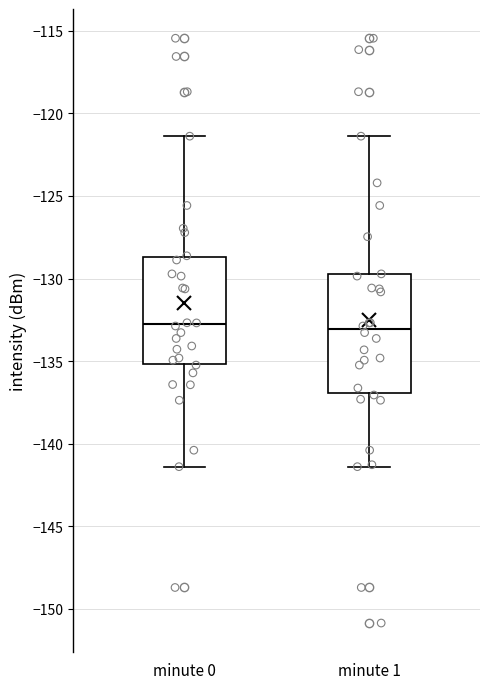

Reading left to right, transcribe this box plot: for each box, give where its median line is, the range the box spans, and where its two whiskers end, as read against the y-axis. The values are not printed on the chart, so give them approximately, as read against the axis.

minute 0: median -133.0, box -135.0 to -128.5, whiskers -141.5 to -121.5
minute 1: median -133.0, box -137.0 to -130.0, whiskers -141.5 to -121.5